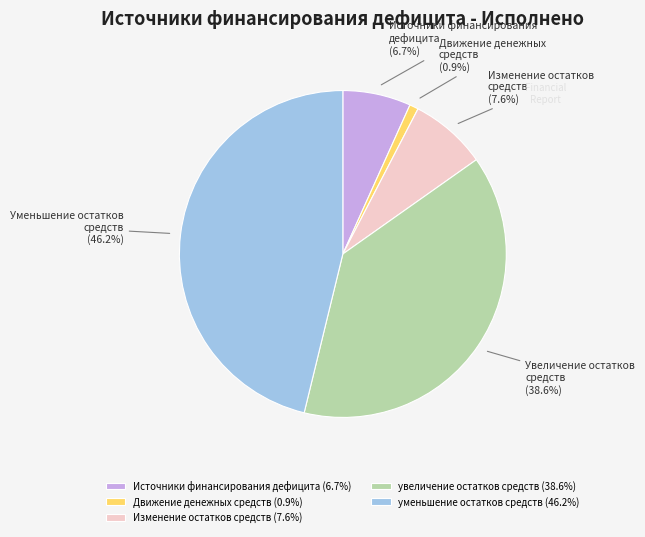

What percentage is NOT represented by Изменение остатков средств?

92.4%